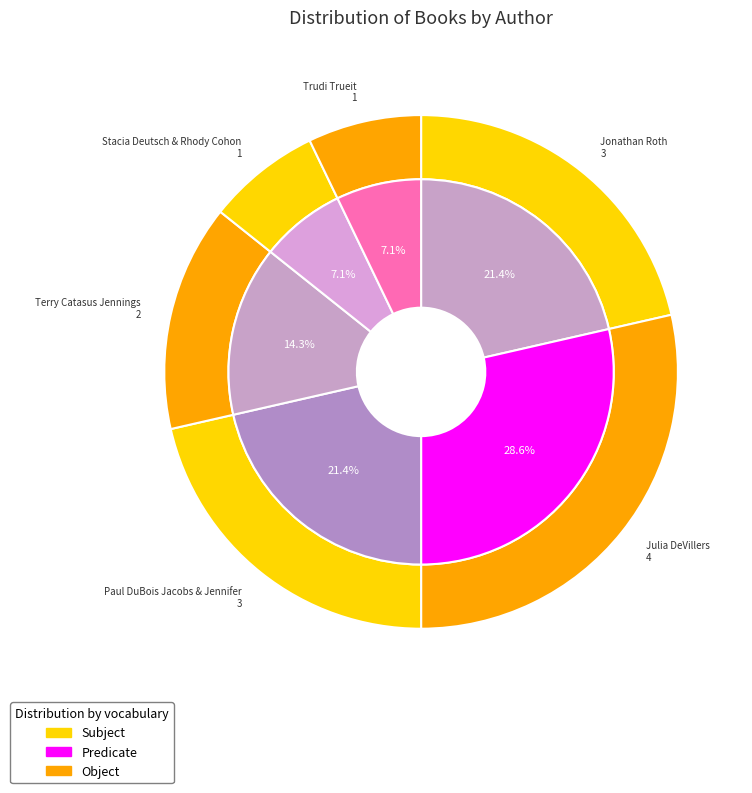

To the nearest percent, what is the difference between the Stacia Deutsch & Rhody Cohon and Jonathan Roth slice percentages?

14%